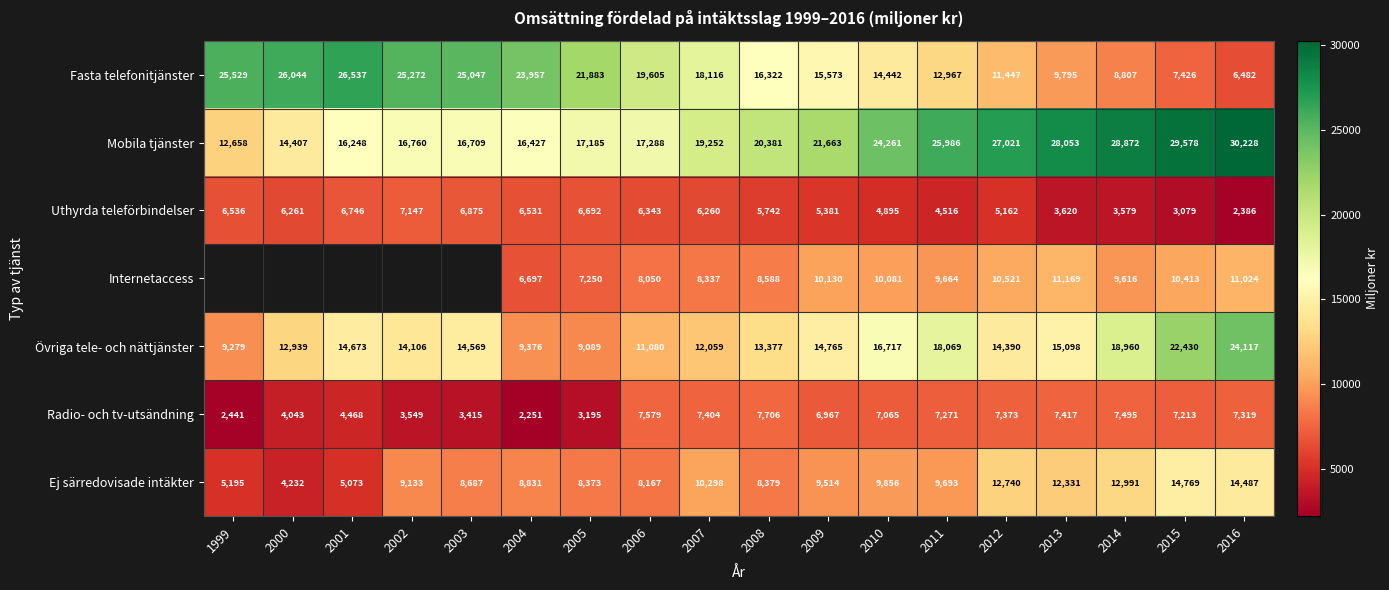

Is it true that Uthyrda teleförbindelser equals 2353 at 2001?

False